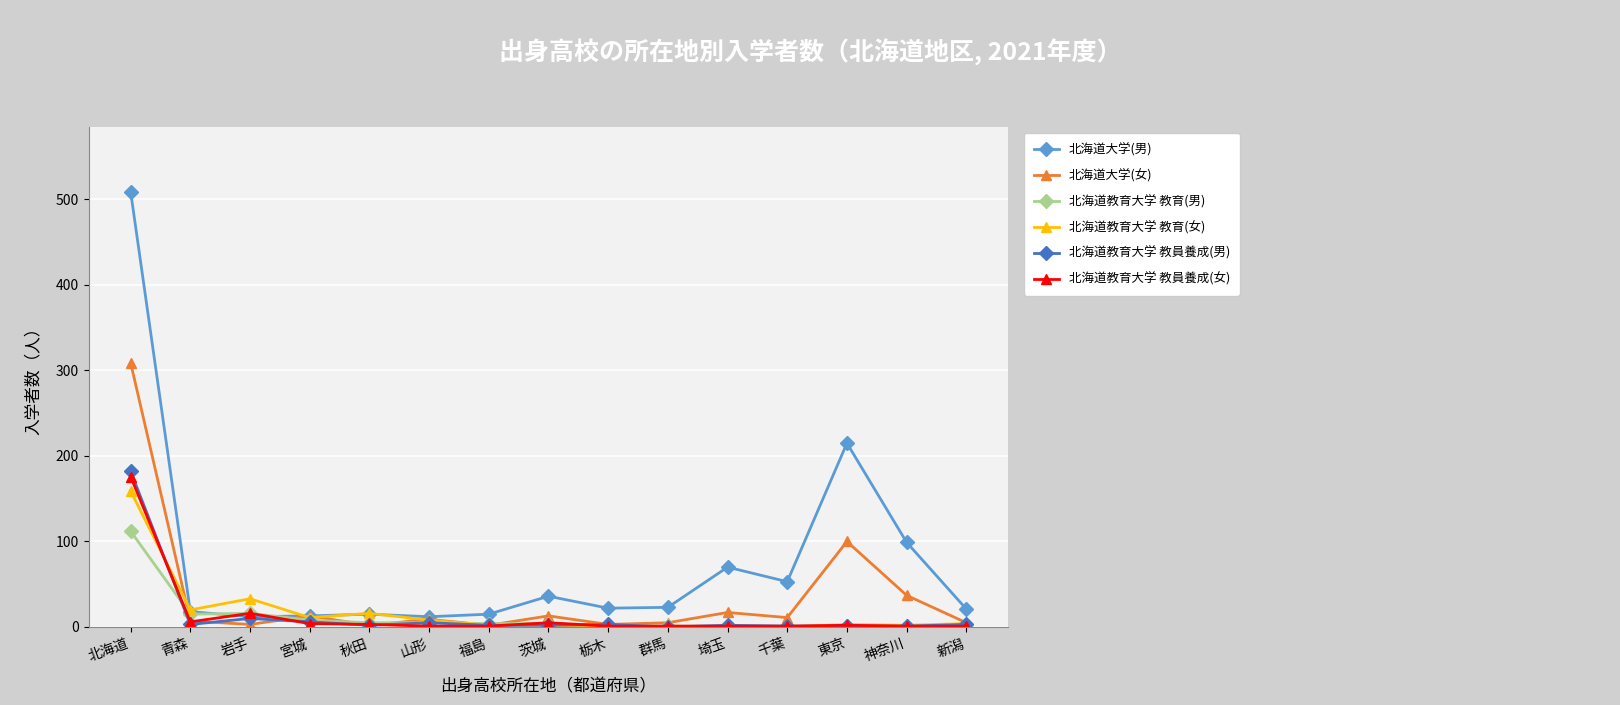

Which series has the widest spread of values?

北海道大学(男)